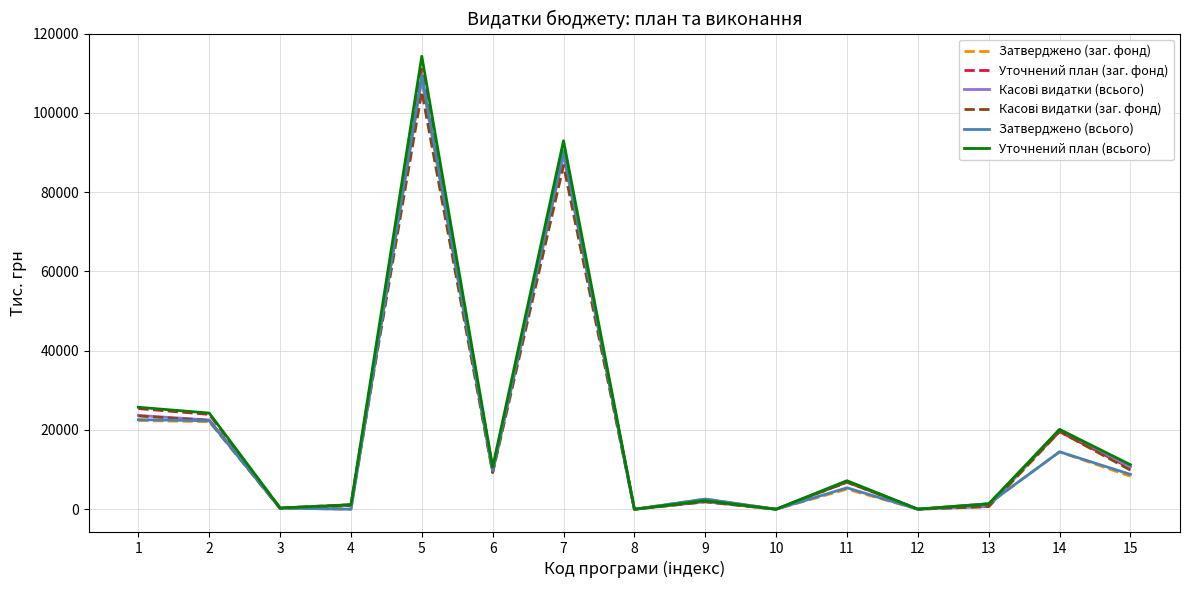

What is the difference between the maximum and second lowest values in the Затверджено (всього) series?

109572.2